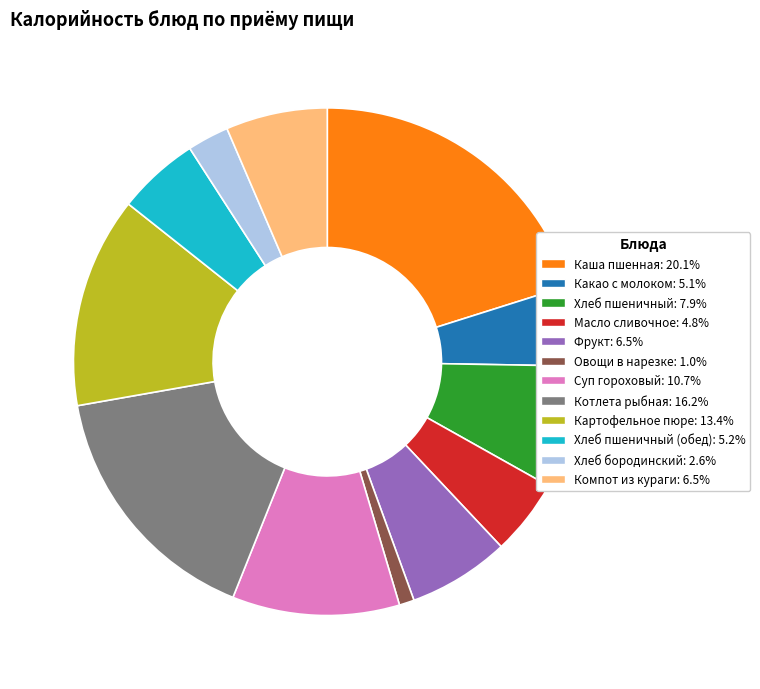

Does any single category account for the majority?

No